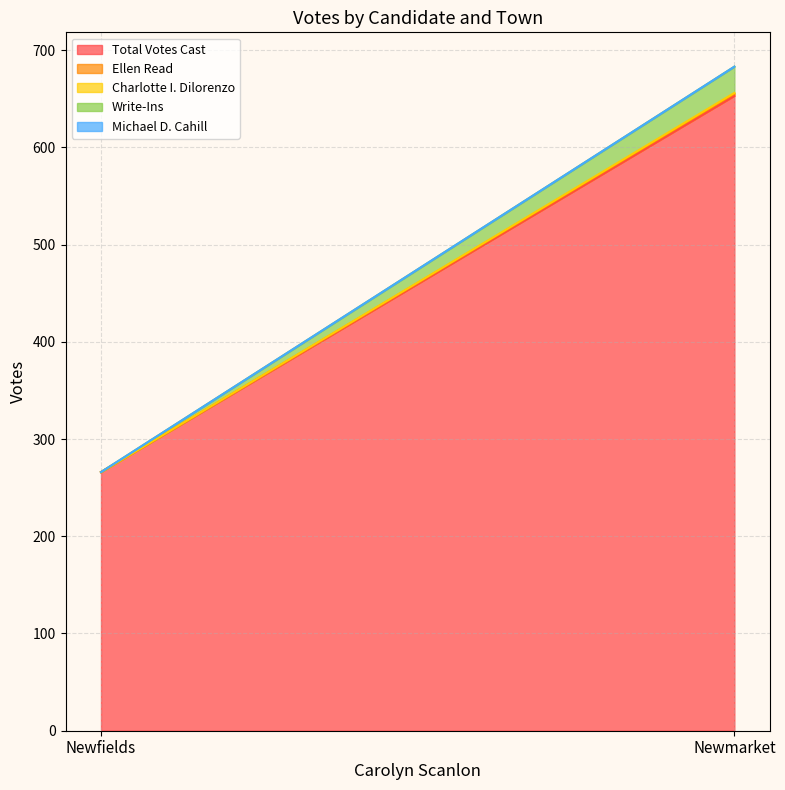

How many lines are shown in the chart?

5